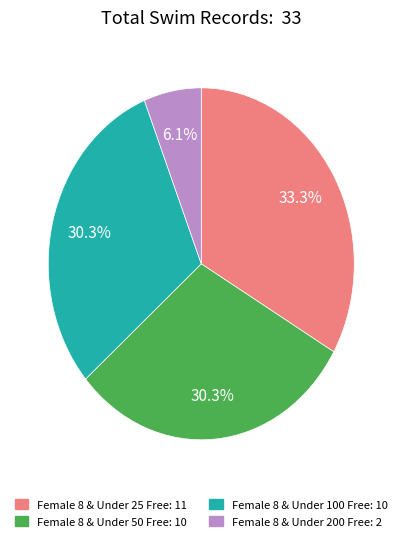

Does Female 8 & Under 200 Free represent more than half of the total?

No